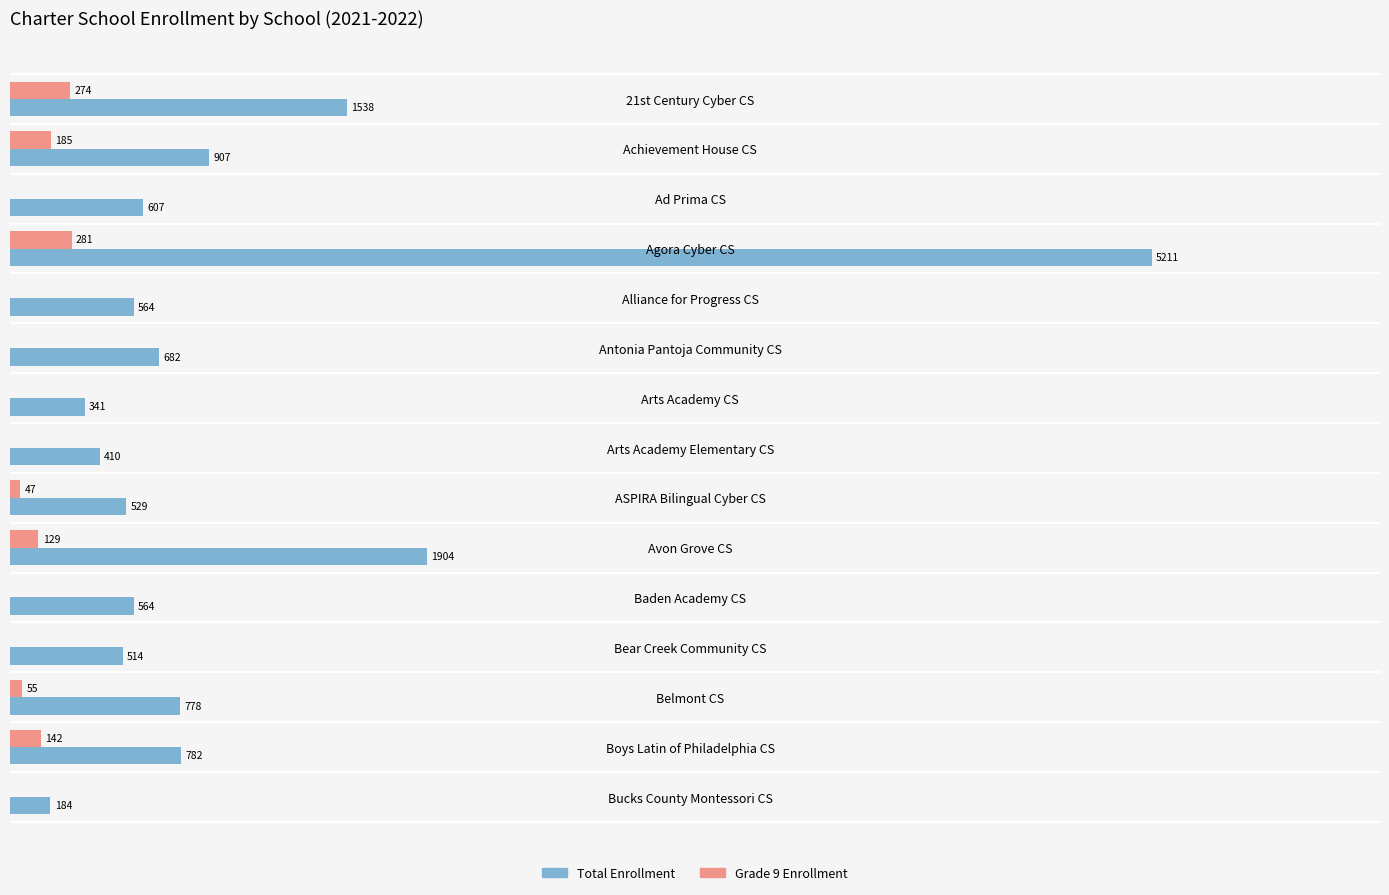

Which category has the highest value across all series?

Agora Cyber CS